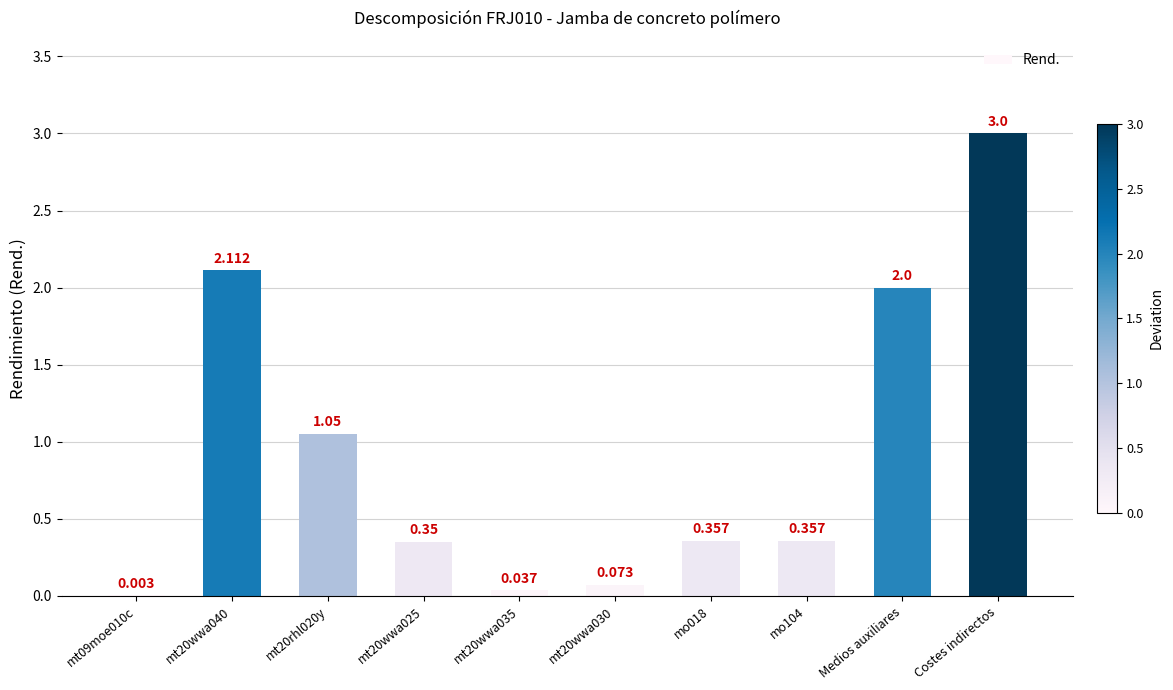

Which category has the highest value across all series?

Costes indirectos